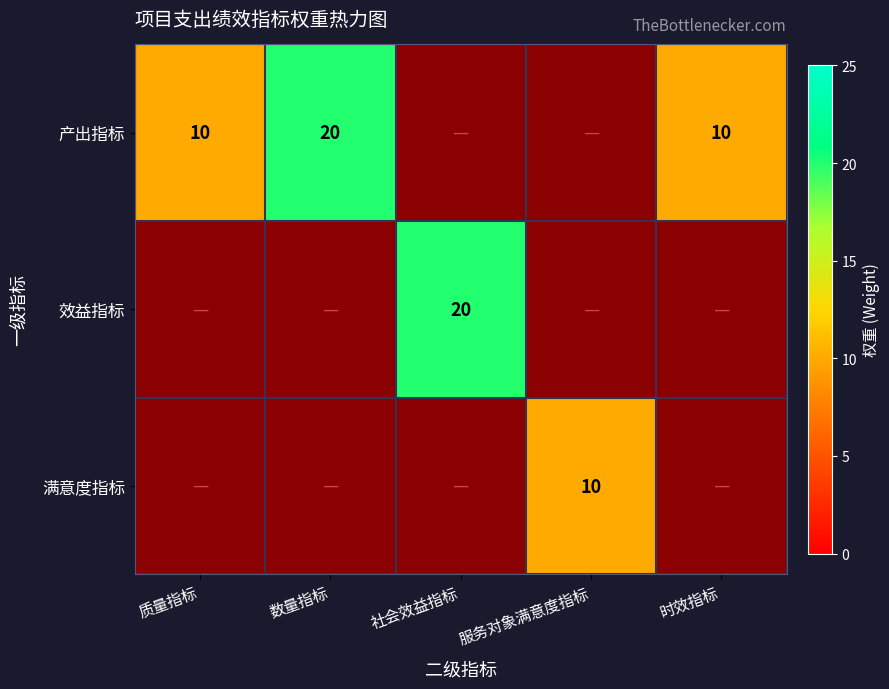

At which label does 产出指标 reach its minimum?

质量指标